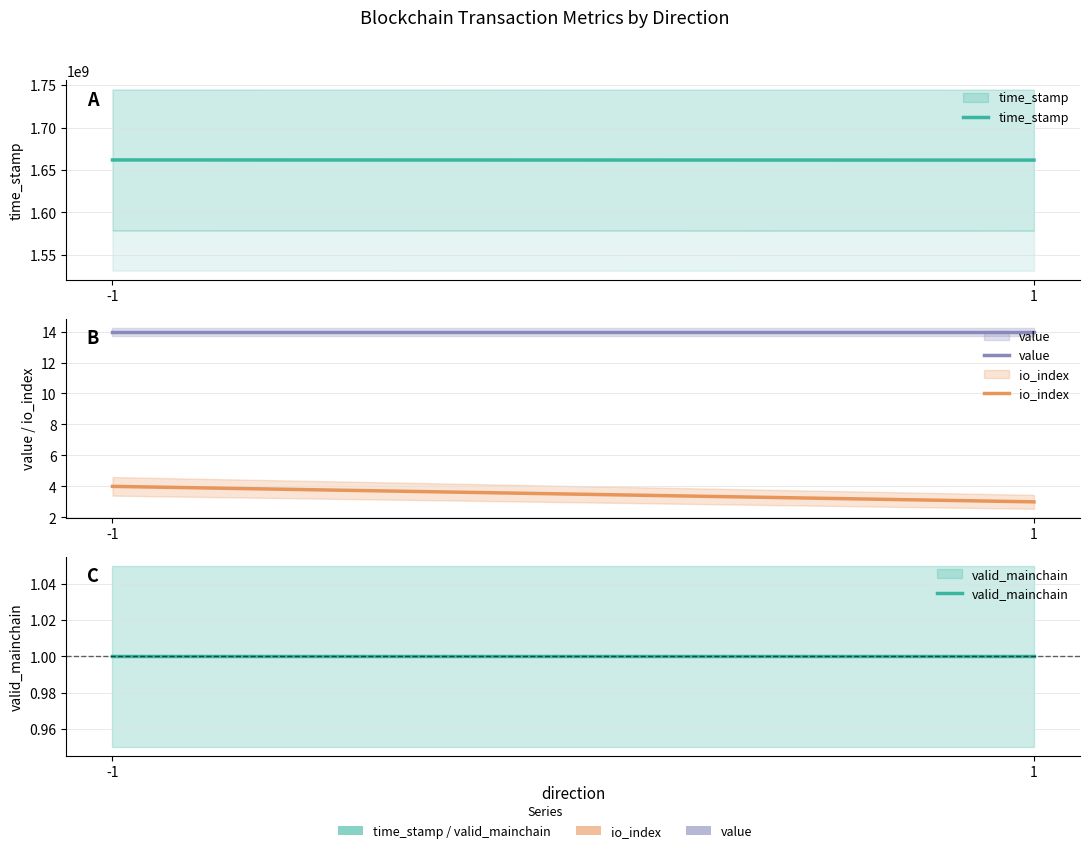

What is the total value across all series at 1?

1661638627.0